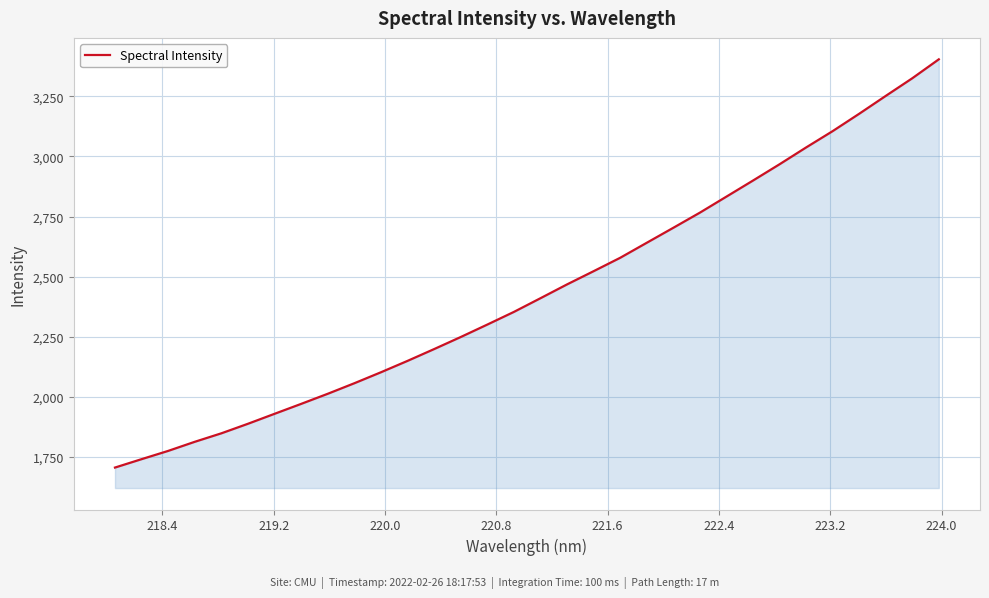

How many values are below 2410?

16